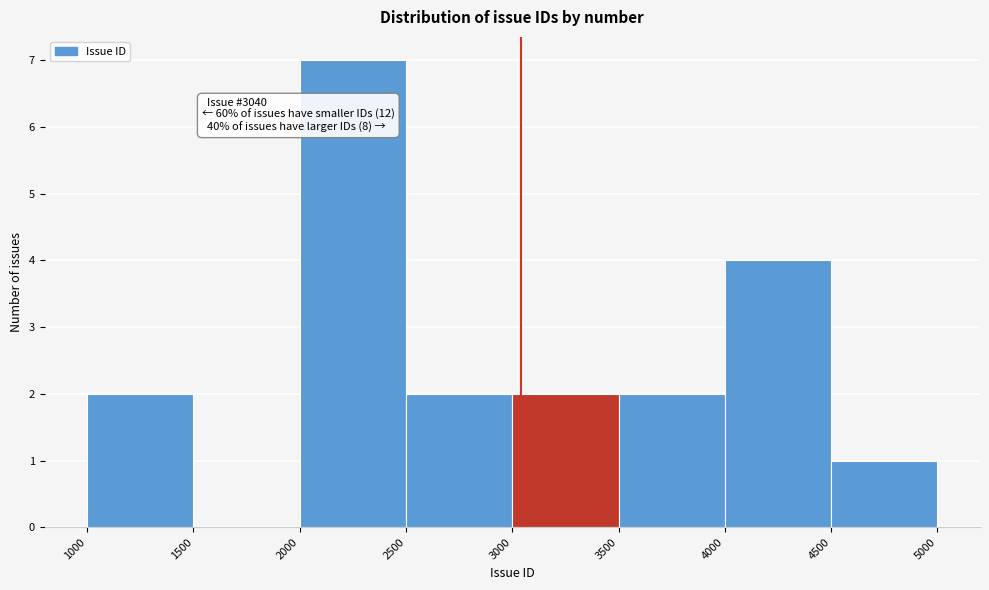

Over which range of the x-axis is the bar tallest?

2000 to 2500